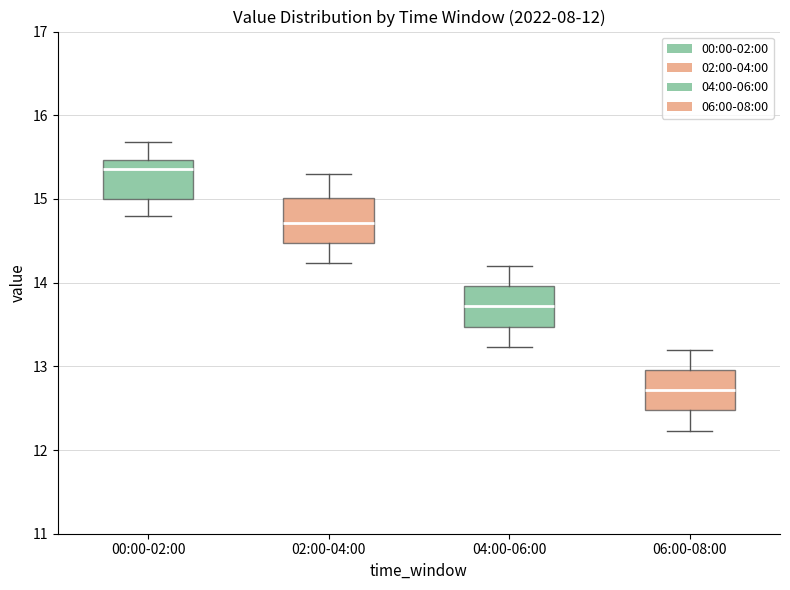

Reading left to right, transcribe this box plot: for each box, give where its median line is, the range the box spans, and where its two whiskers end, as read against the y-axis. The values are not printed on the chart, so give them approximately, as read against the axis.

00:00-02:00: median 15.4, box 15.0 to 15.5, whiskers 14.8 to 15.7
02:00-04:00: median 14.7, box 14.5 to 15.0, whiskers 14.2 to 15.3
04:00-06:00: median 13.7, box 13.5 to 14.0, whiskers 13.2 to 14.2
06:00-08:00: median 12.7, box 12.5 to 13.0, whiskers 12.2 to 13.2